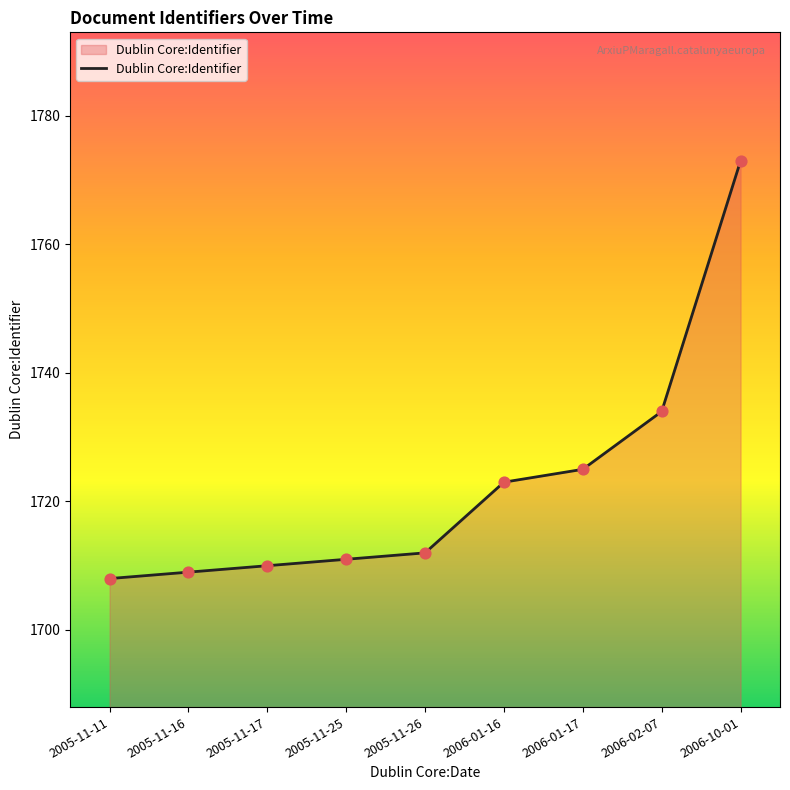

Which has a higher value, 2005-11-26 or 2006-01-17?

2006-01-17